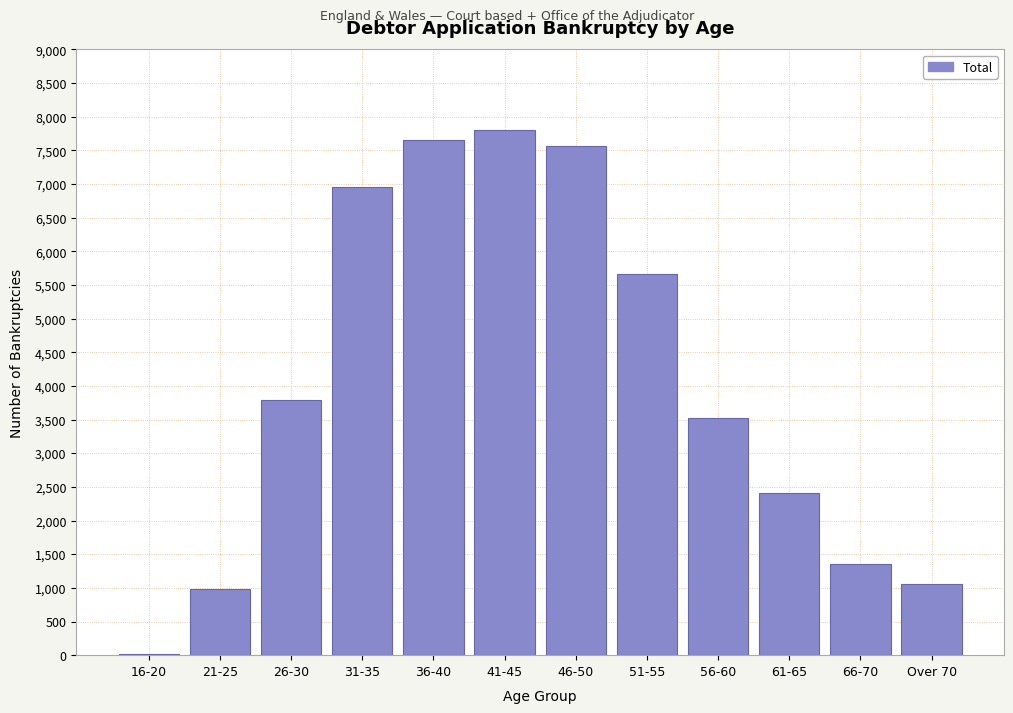

Reading left to right, what are all the values shown in this chart?

16-20=20	21-25=980	26-30=3790	31-35=6950	36-40=7650	41-45=7800	46-50=7570	51-55=5660	56-60=3520	61-65=2410	66-70=1350	Over 70=1060